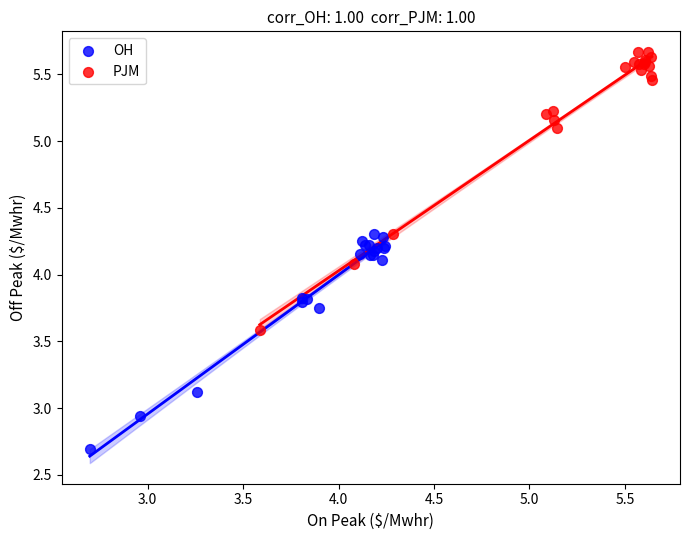

What are all the series names shown in the legend?

OH, PJM